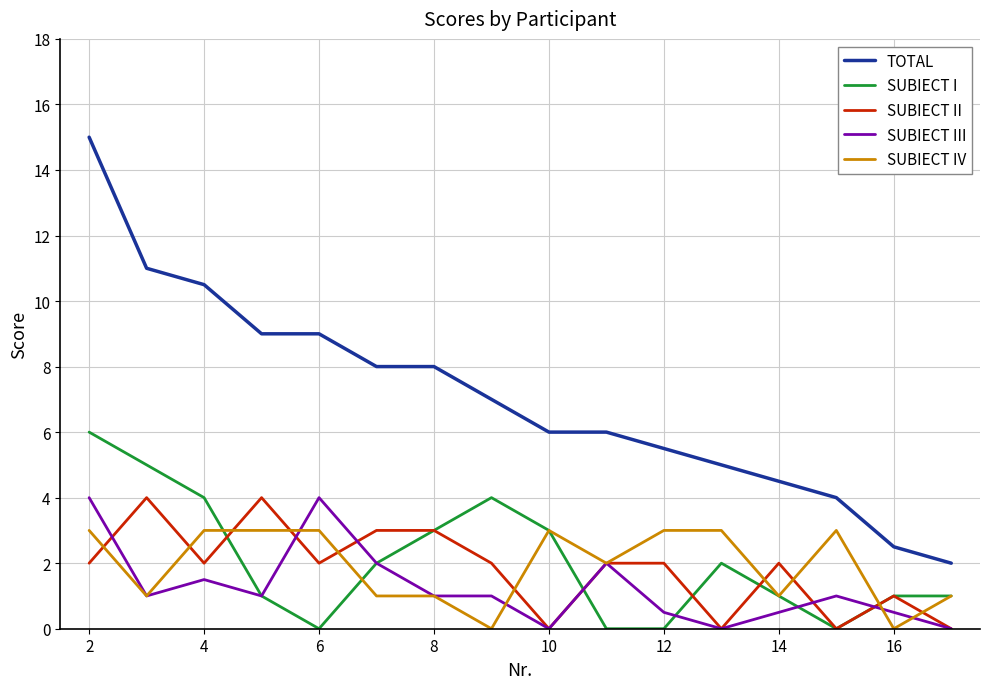

True or false: SUBIECT II and TOTAL cross at least once.

False